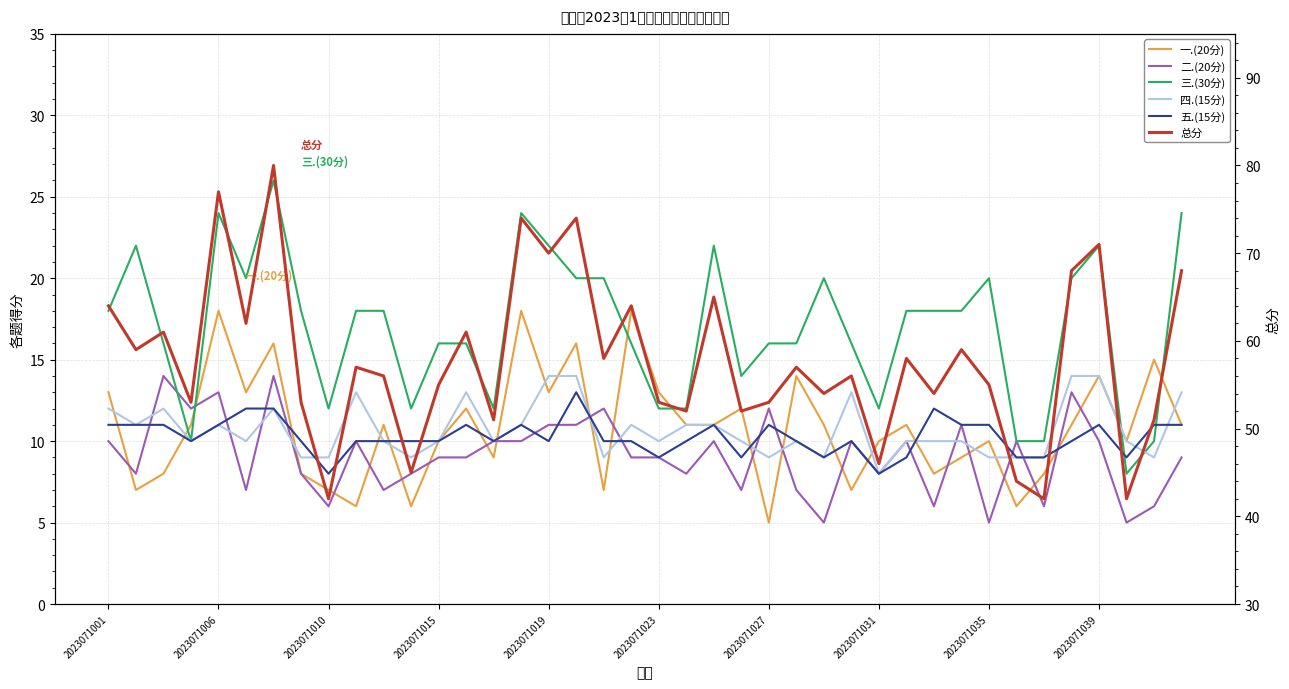

What is the difference between the maximum and minimum values in the 二.(20分) series?

9